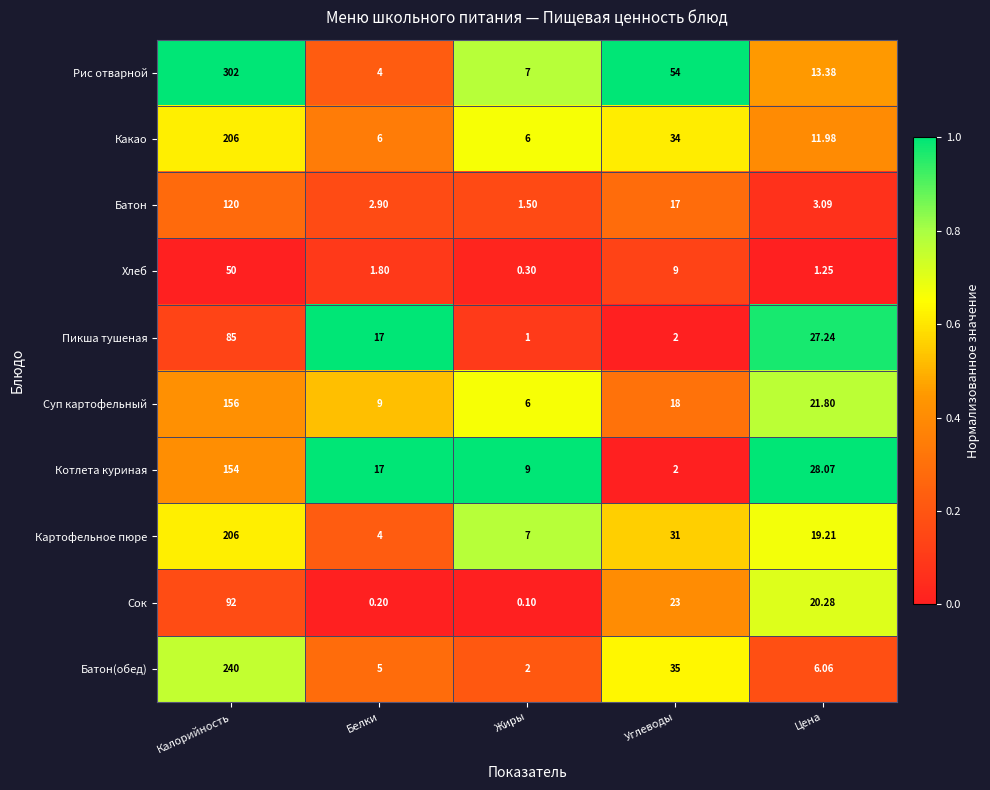

Which series has the largest range (max minus min)?

Рис отварной